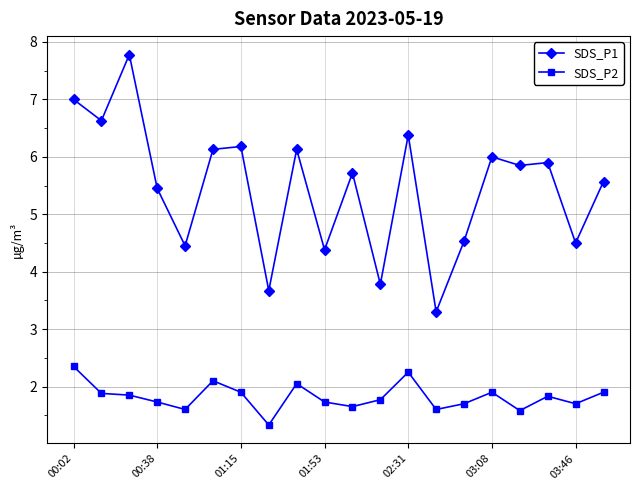

True or false: SDS_P1 and SDS_P2 intersect in this chart.

False